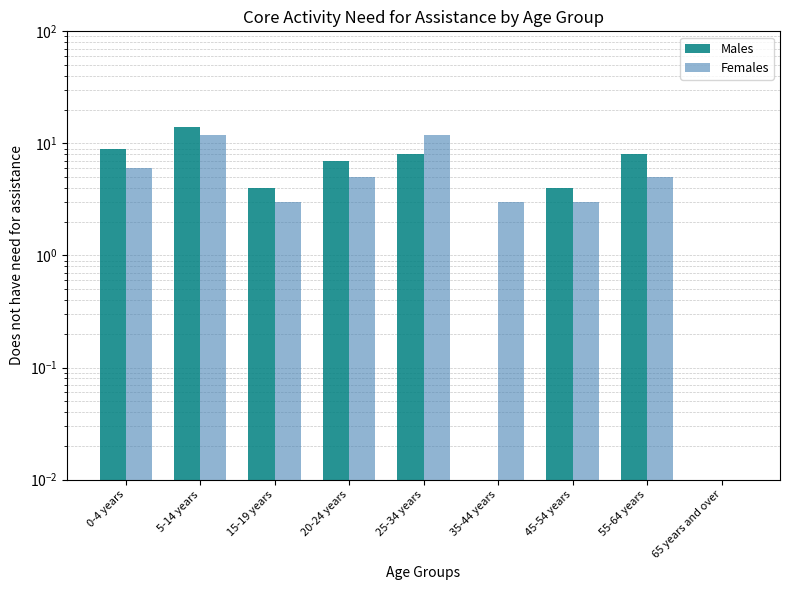

Does the chart contain stacked bars?

No